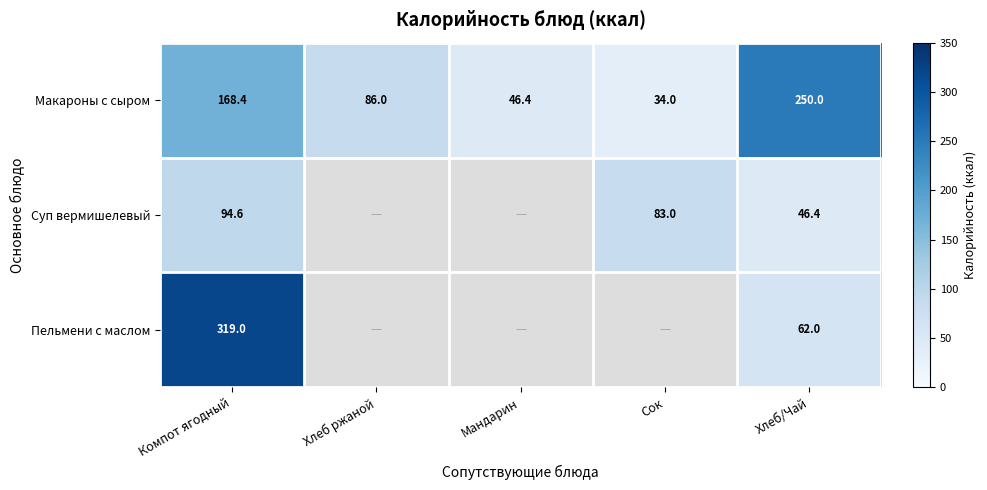

Which label corresponds to the largest value in the chart?

Компот ягодный